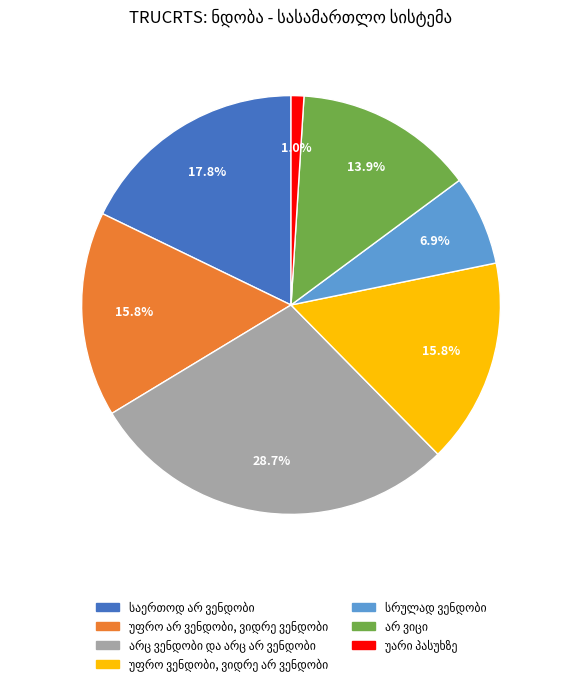

Does any single category account for the majority?

No